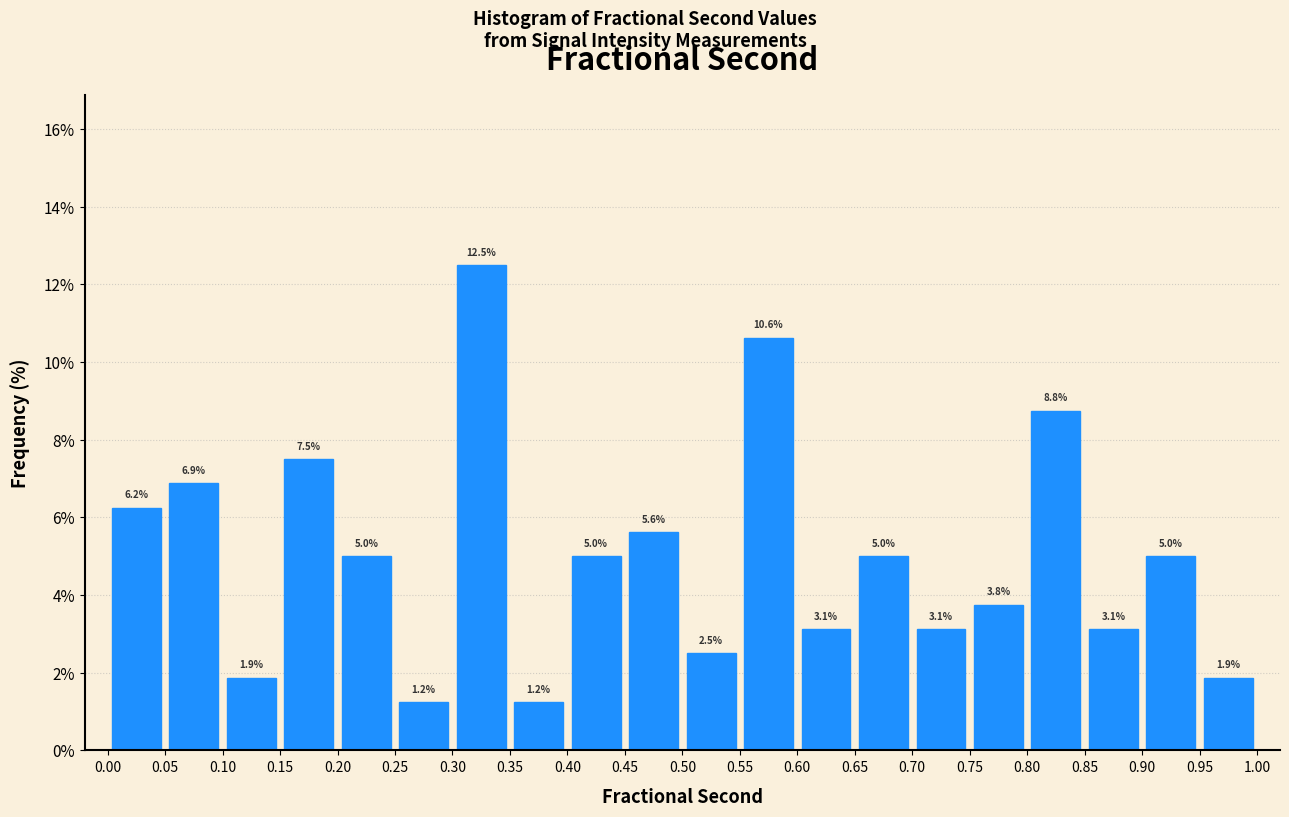

Reading left to right, list every bar in this chart as the range it spans on the x-axis followed by its height.

0.00 to 0.05: 6.2
0.05 to 0.10: 6.9
0.10 to 0.15: 1.9
0.15 to 0.20: 7.5
0.20 to 0.25: 5.0
0.25 to 0.30: 1.2
0.30 to 0.35: 12.5
0.35 to 0.40: 1.2
0.40 to 0.45: 5.0
0.45 to 0.50: 5.6
0.50 to 0.55: 2.5
0.55 to 0.60: 10.6
0.60 to 0.65: 3.1
0.65 to 0.70: 5.0
0.70 to 0.75: 3.1
0.75 to 0.80: 3.8
0.80 to 0.85: 8.8
0.85 to 0.90: 3.1
0.90 to 0.95: 5.0
0.95 to 1.00: 1.9